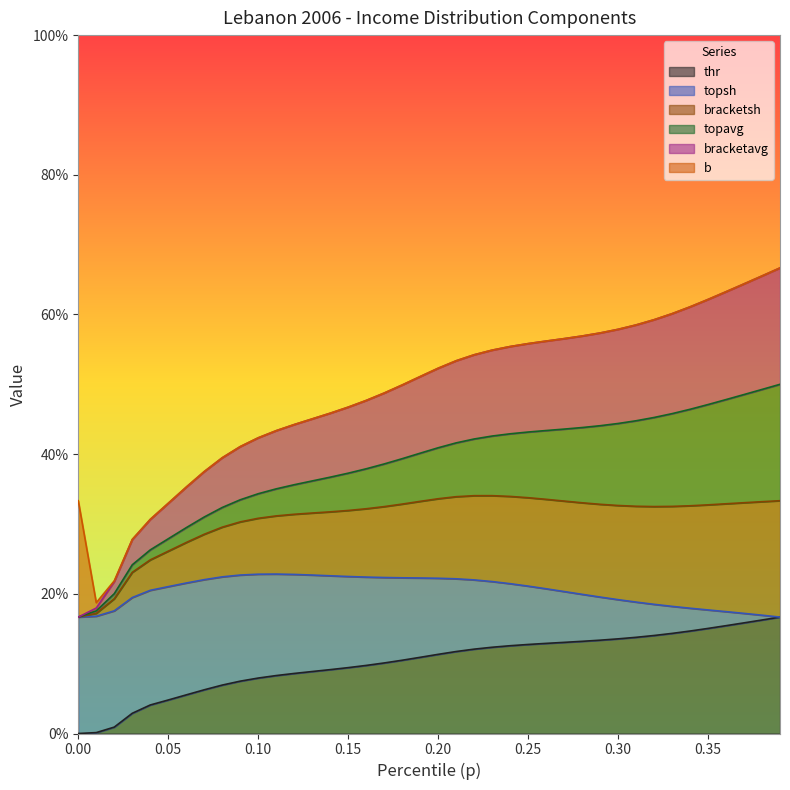

What is the value of the bracketavg point at the 18th from the left?

0.4